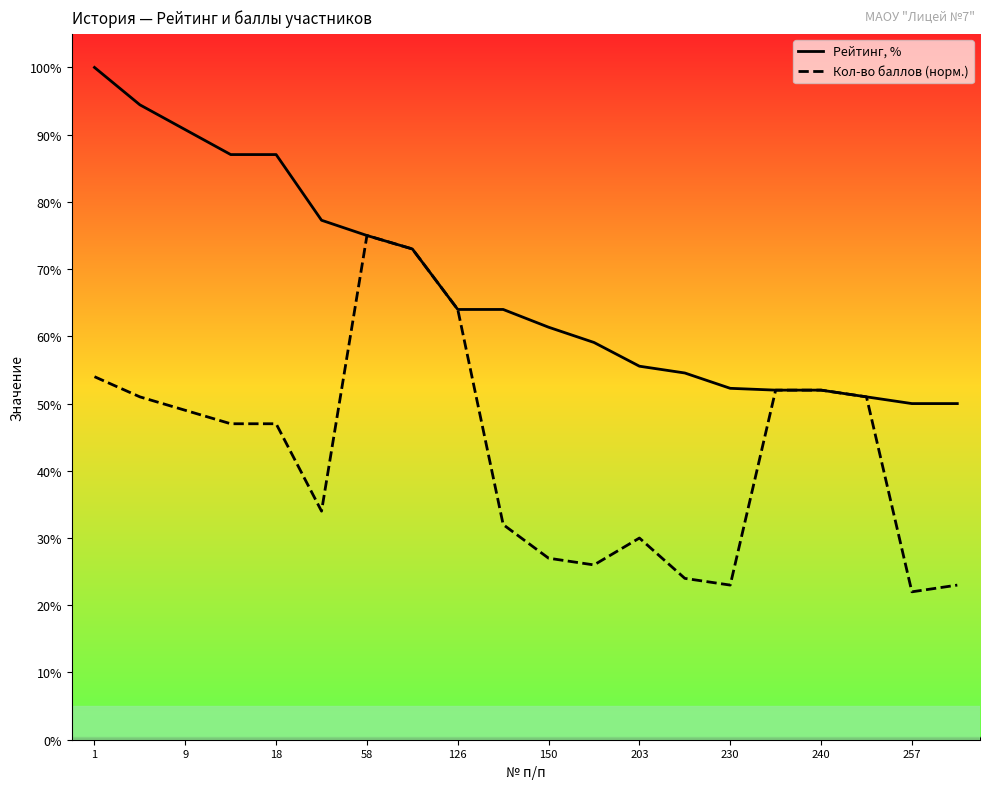

At 19, list the series in order from largest to smallest.

Рейтинг, %, Кол-во баллов (норм.)